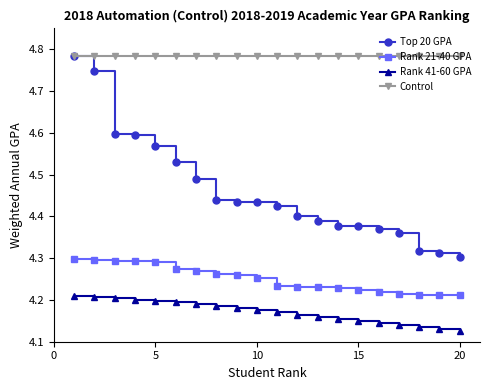

Which series has the widest spread of values?

Top 20 GPA